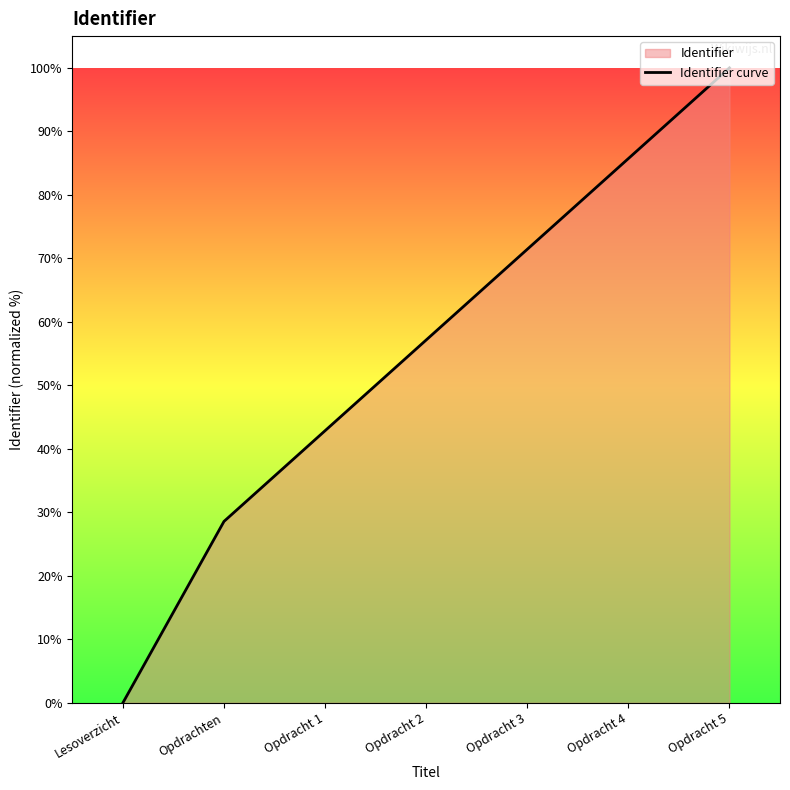

How many lines are shown in the chart?

1